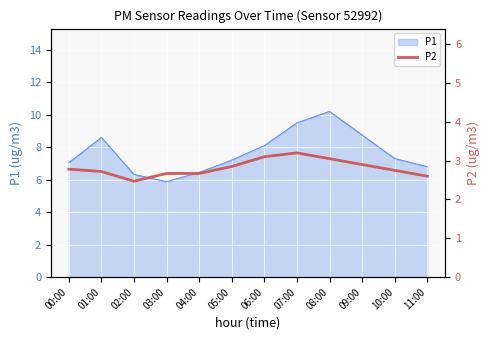

At which label does P1 reach its peak?

08:00